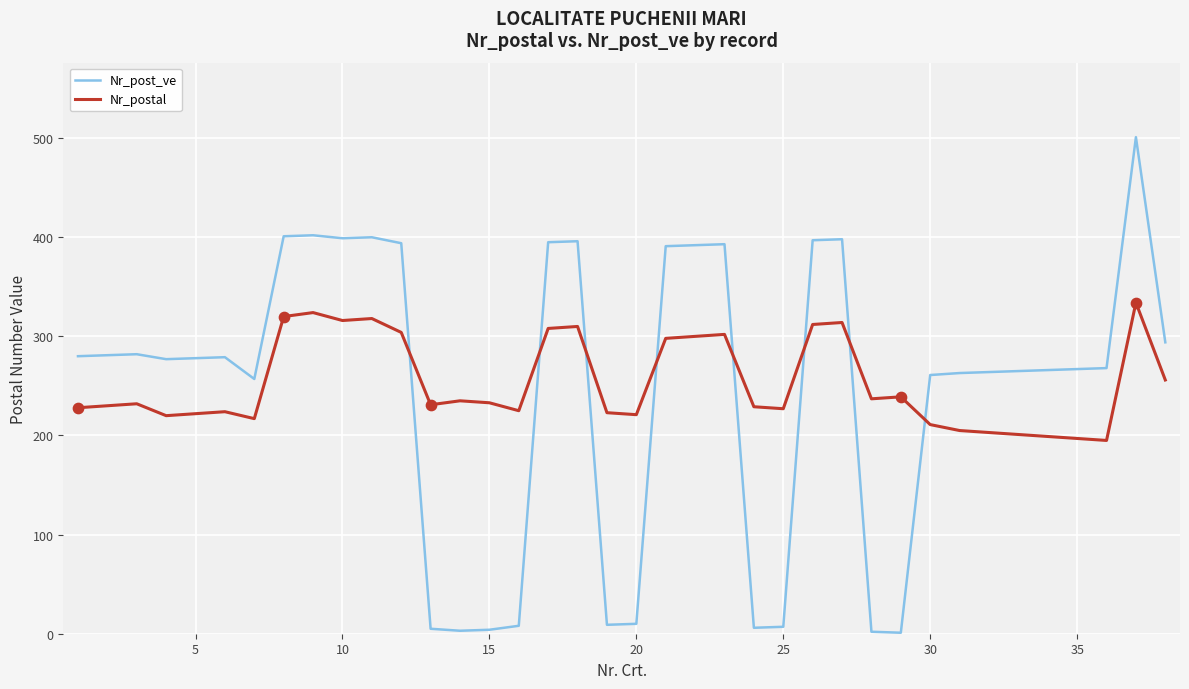

Which series has the largest total across all categories?

Nr_postal